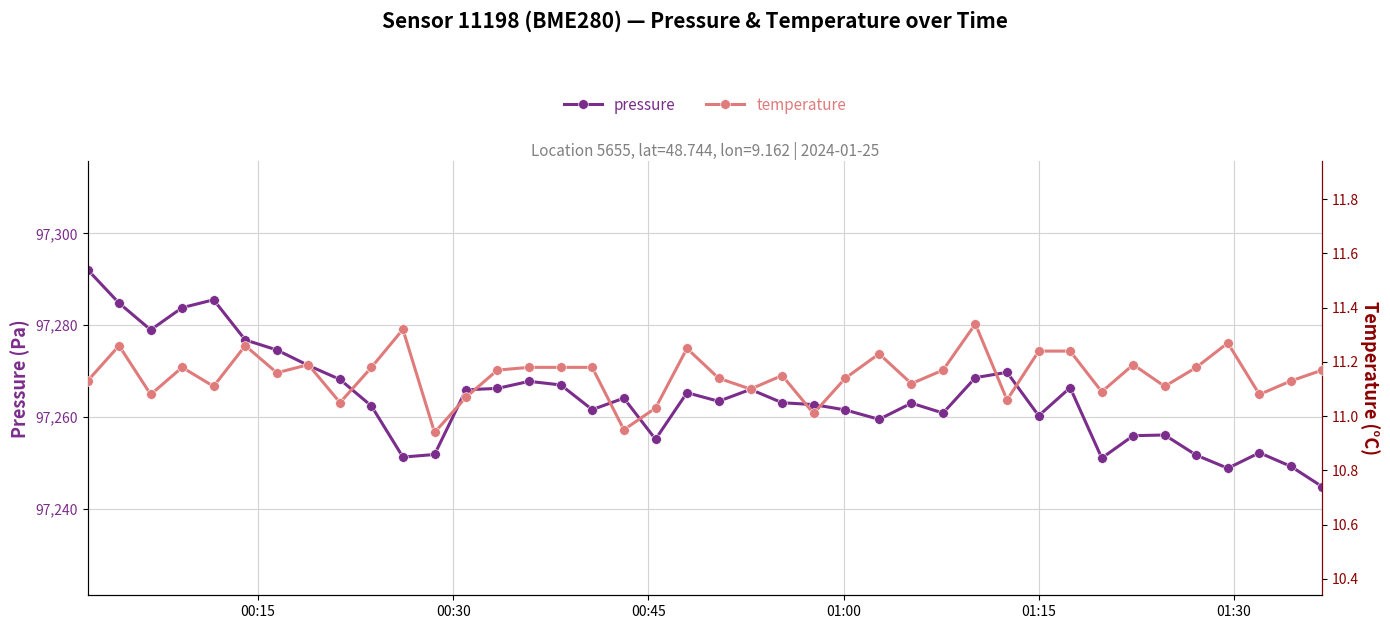

What is the difference between the maximum and minimum values in the temperature series?

0.4